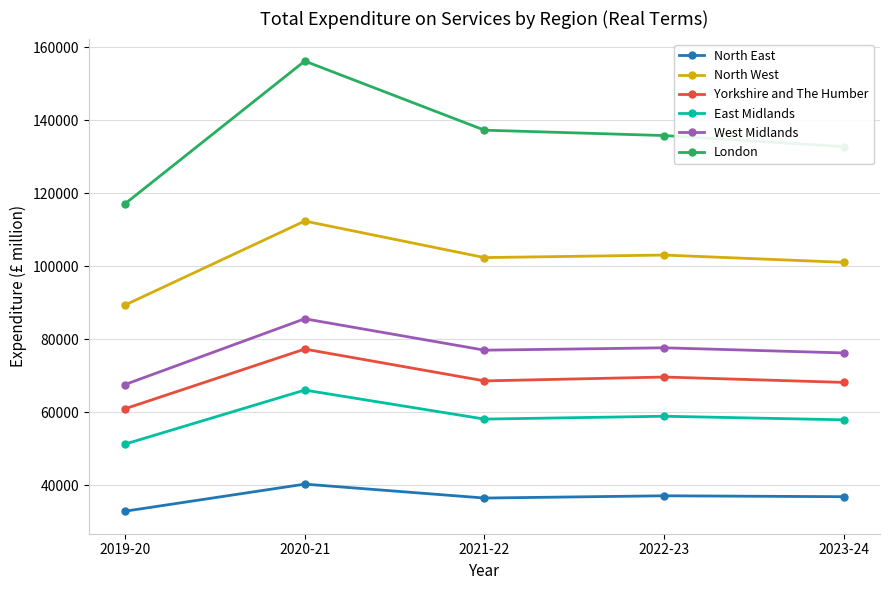

True or false: West Midlands and East Midlands cross at least once.

False